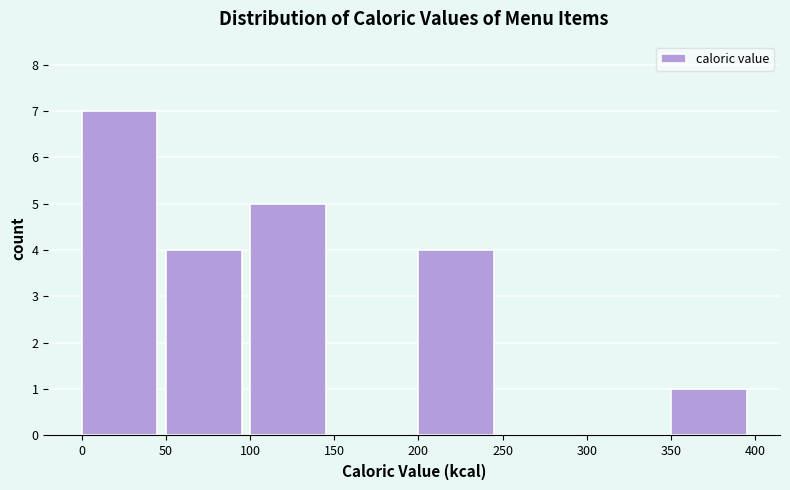

What is the height of the bar covering 200 to 250 on the x-axis? The values are not printed on the chart, so give them approximately, as read against the axis.

4